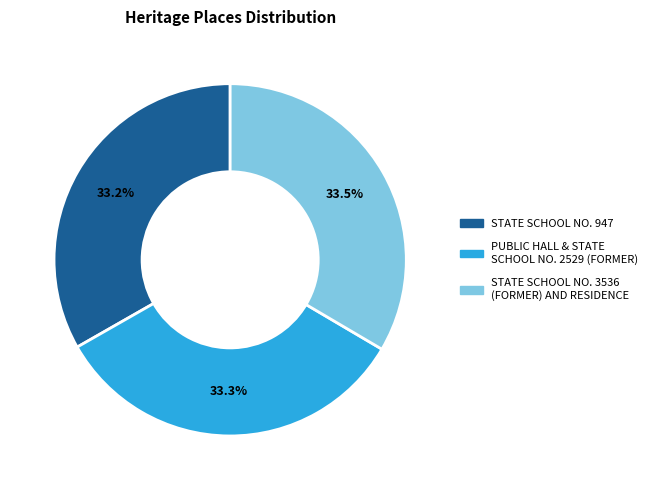

Is the sum of PUBLIC HALL & STATE SCHOOL NO. 2529 (FORMER) and STATE SCHOOL NO. 947 greater than half?

Yes